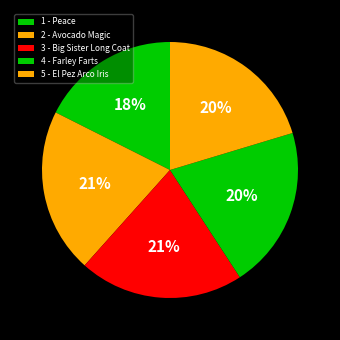

To the nearest percent, what percentage of the pie is 5 - El Pez Arco Iris?

20%